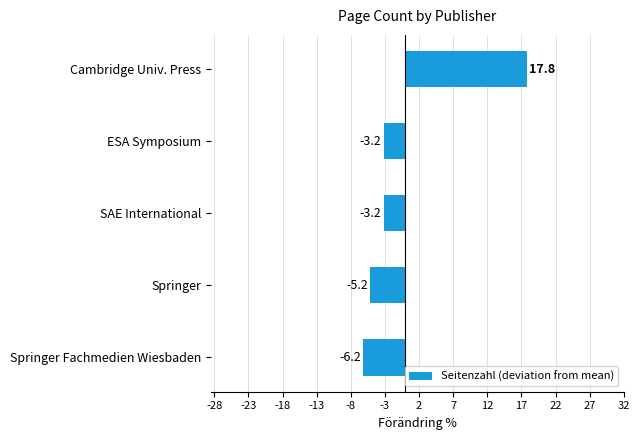

The value at Springer is -1.2. True or false?

False